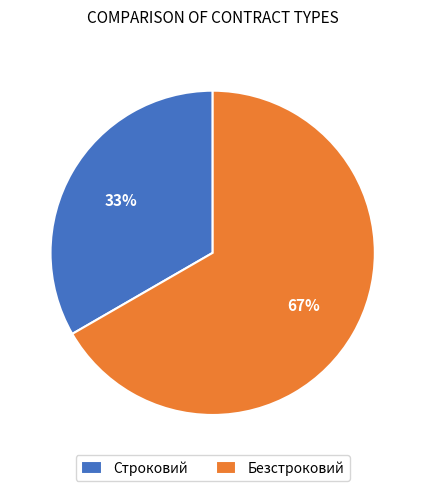

Combined, do Безстроковий and Строковий account for over 50%?

Yes